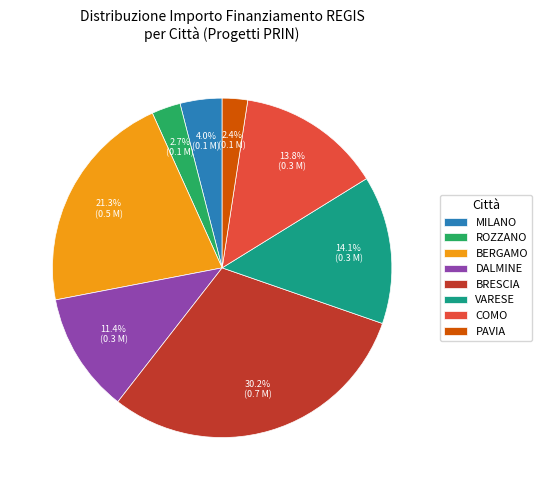

Is there any slice that represents more than half of the pie?

No